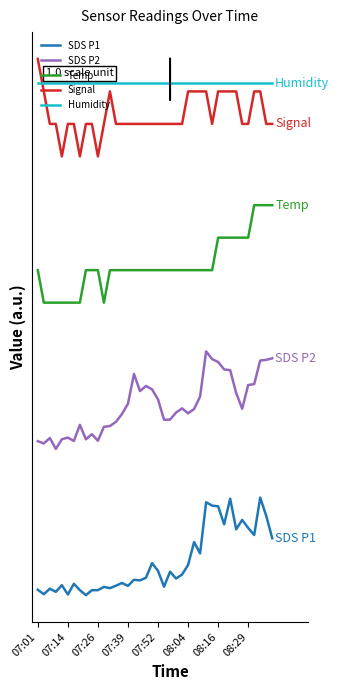

True or false: SDS P1 and Humidity cross at least once.

False